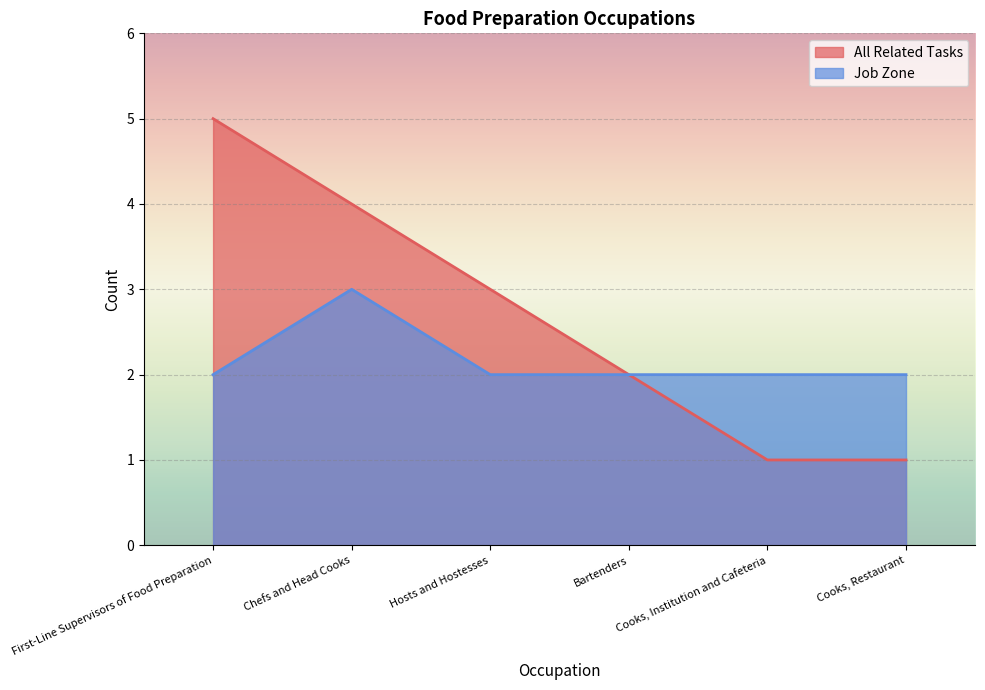

Which series has the largest total across all categories?

All Related Tasks